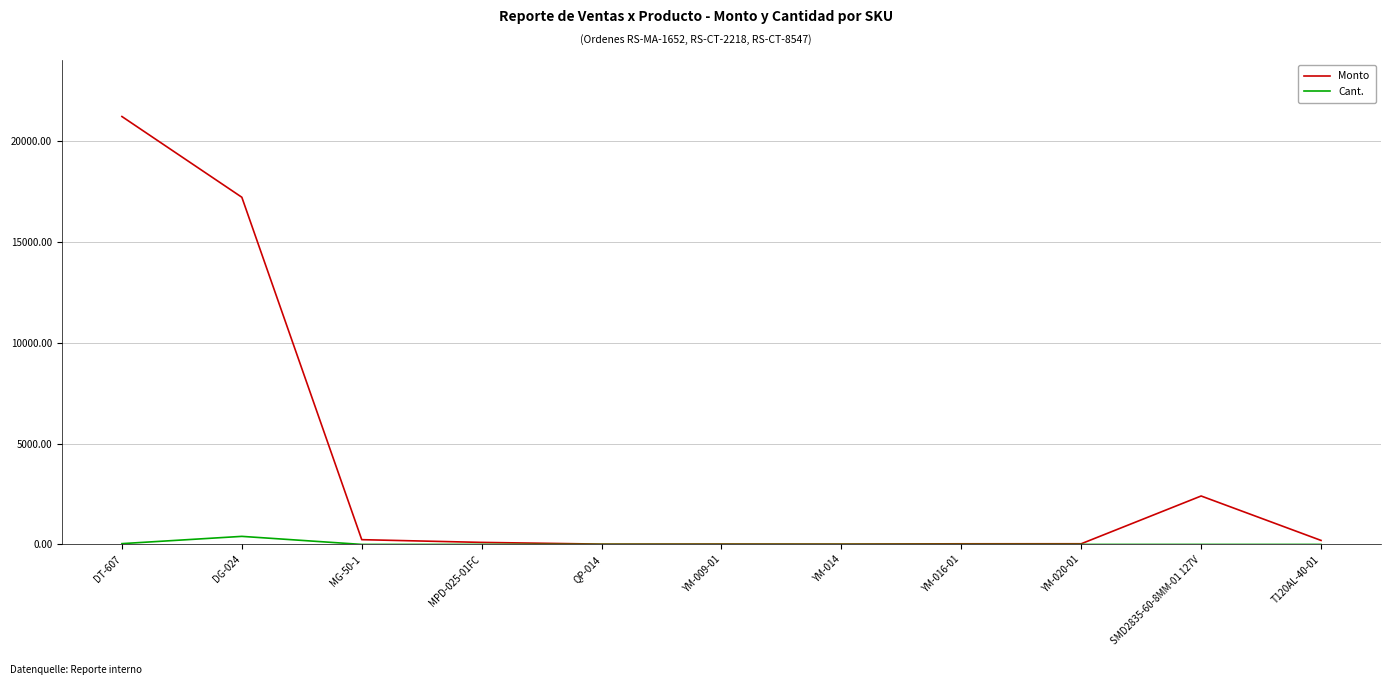

At which label is Monto closest to 10608?

DG-024